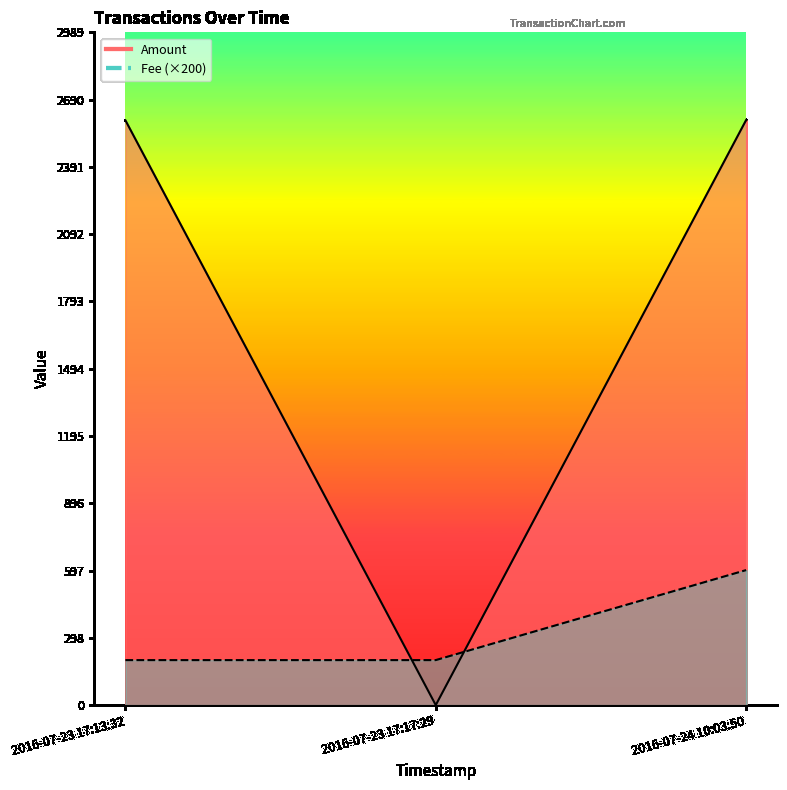

Reading right to left, transcribe all the data shown in this chart.

Amount: 2016-07-24 10:03:50=2600	2016-07-23 17:17:29=0	2016-07-23 17:13:32=2599
Fee: 2016-07-24 10:03:50=600	2016-07-23 17:17:29=200	2016-07-23 17:13:32=200